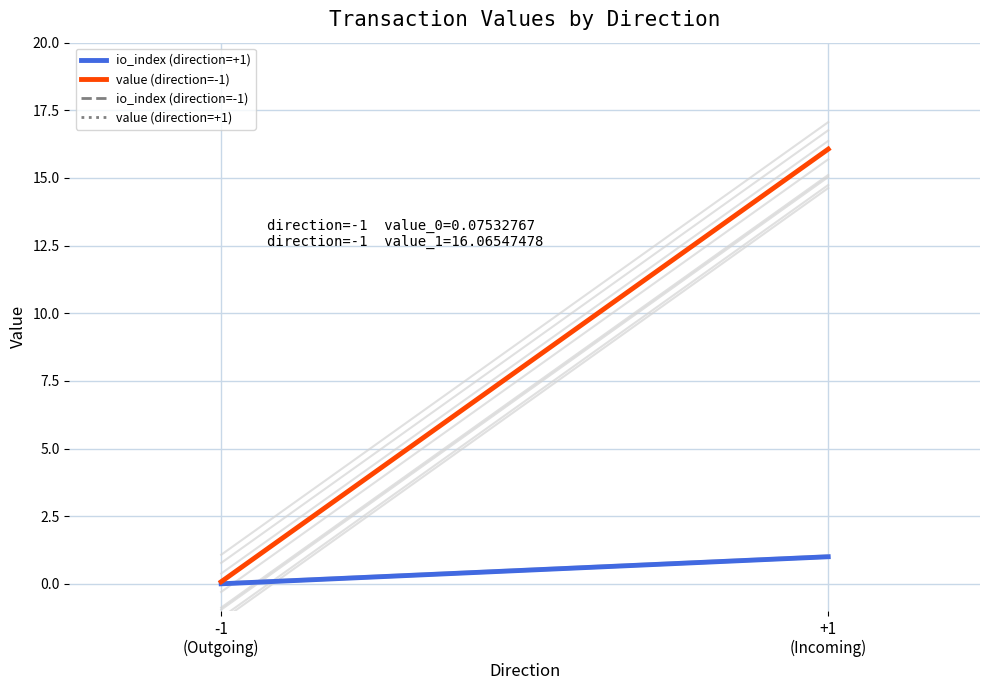

Reading left to right, what are all the values shown in this chart?

io_index (direction=+1): -1
(Outgoing)=0.0	+1
(Incoming)=1.0
value (direction=-1): -1
(Outgoing)=0.1	+1
(Incoming)=16.1
io_index (direction=-1): -1
(Outgoing)=0.0	+1
(Incoming)=1.0
value (direction=+1): -1
(Outgoing)=0.1	+1
(Incoming)=16.1